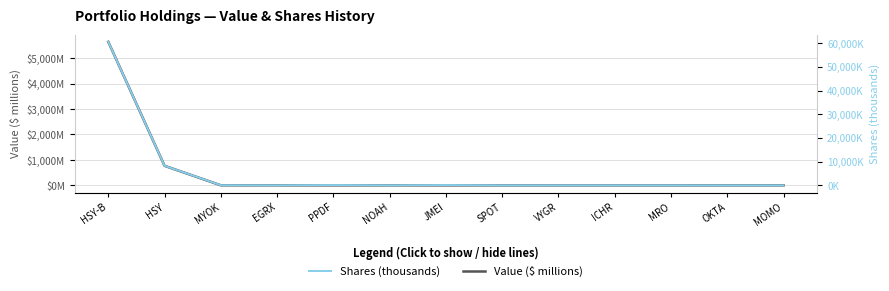

What are all the series names shown in the legend?

Value ($ millions), Shares (thousands)